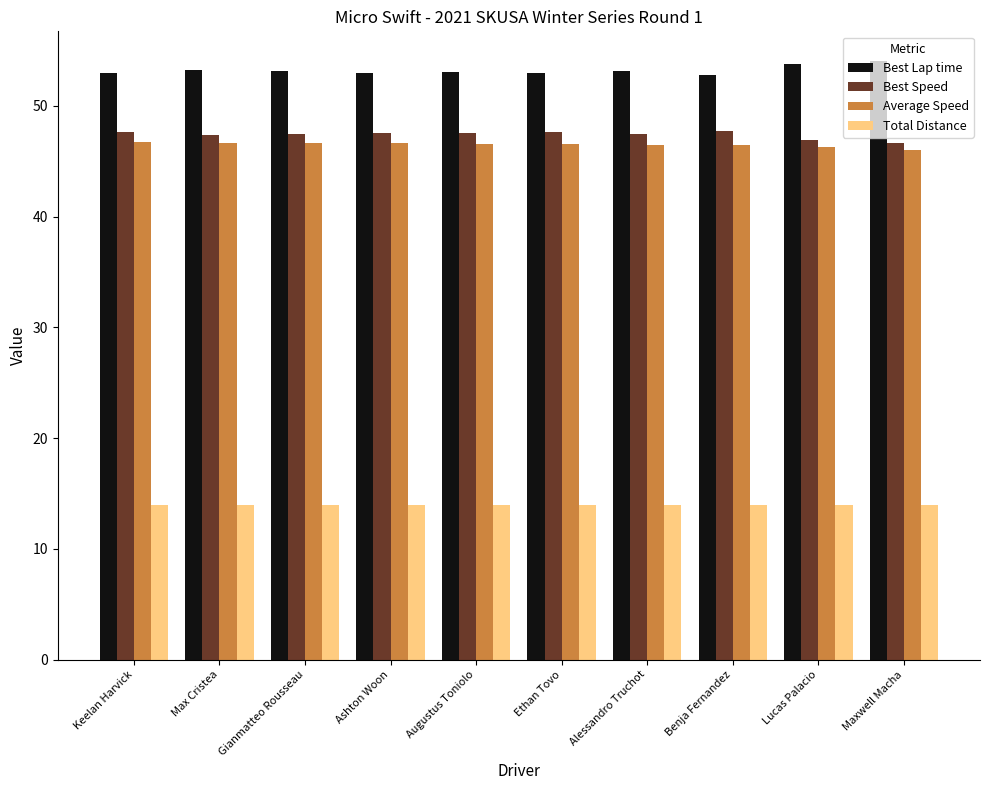

What is the approximate value of Total Distance at Alessandro Truchot?

14.0